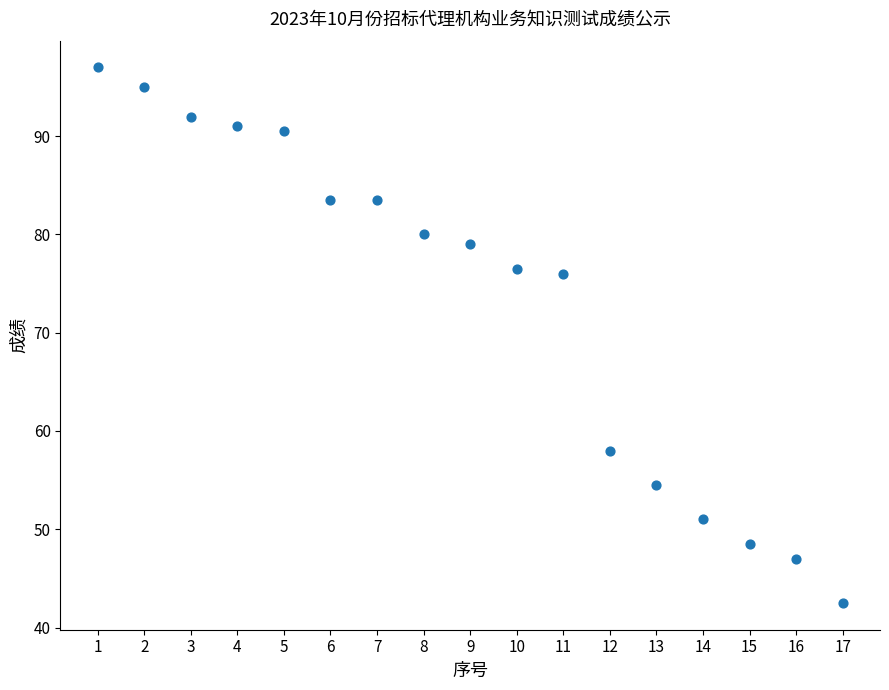

What is the range of Y values (max minus min)?

54.5